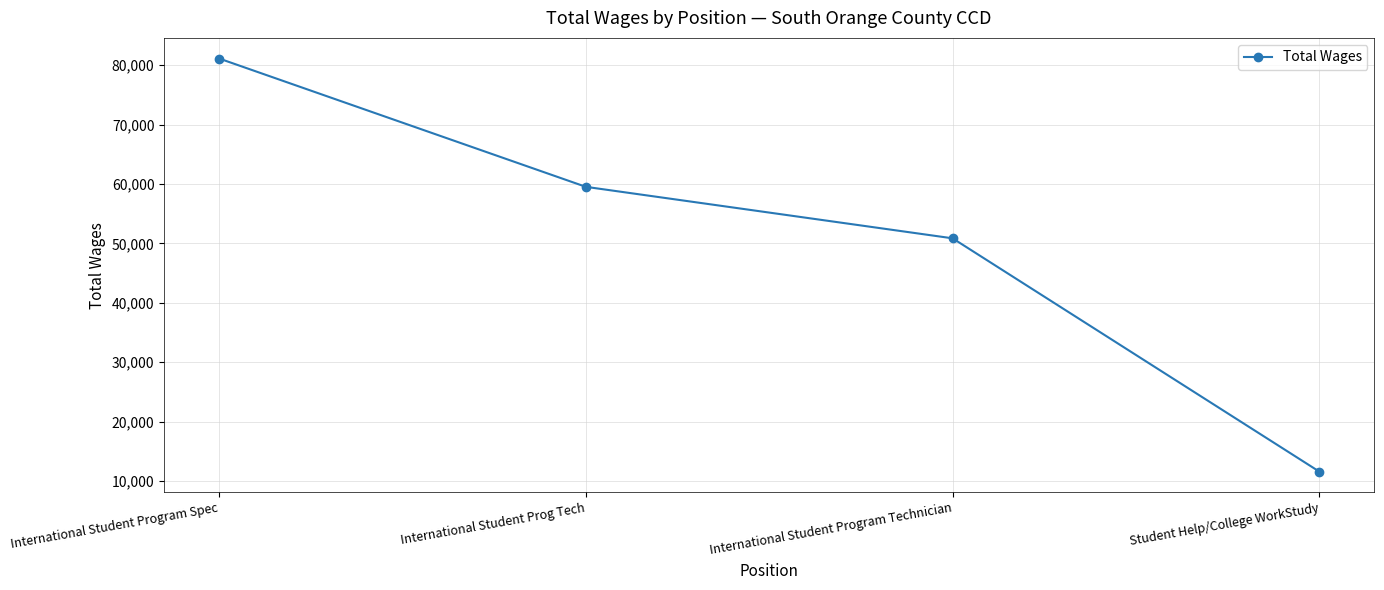

What is the maximum value shown in the chart?

81118